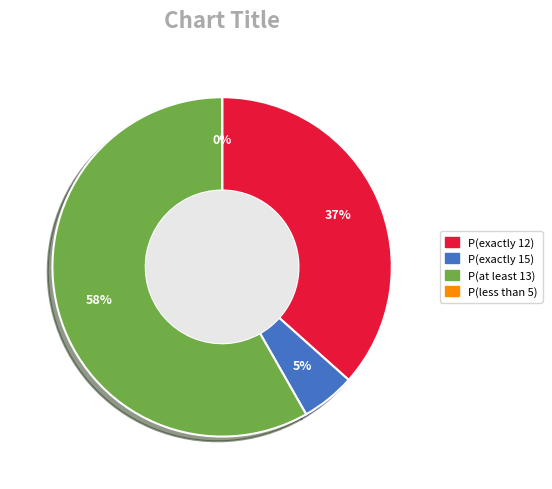

Is it true that P(exactly 15) is 5% of the pie?

True